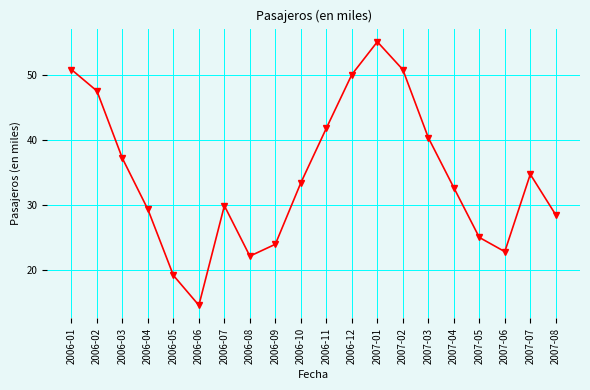

What position from the right is 2006-08?

13